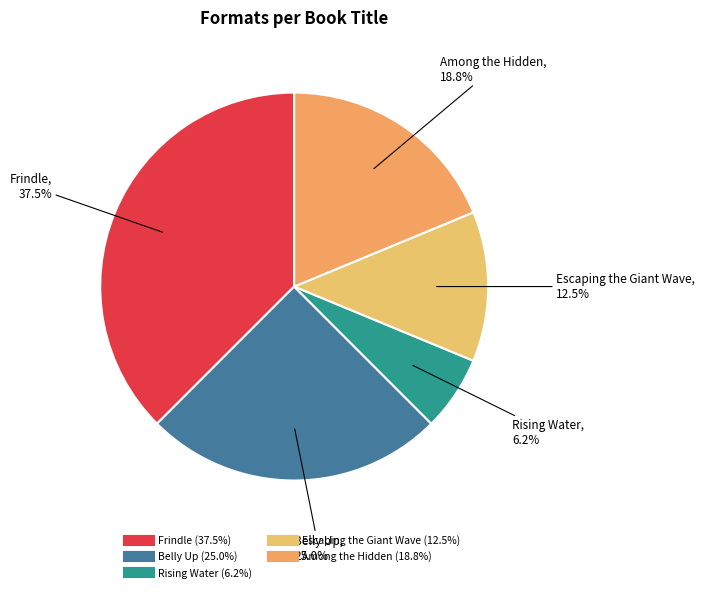

Which category has the smallest portion of the pie?

Rising Water